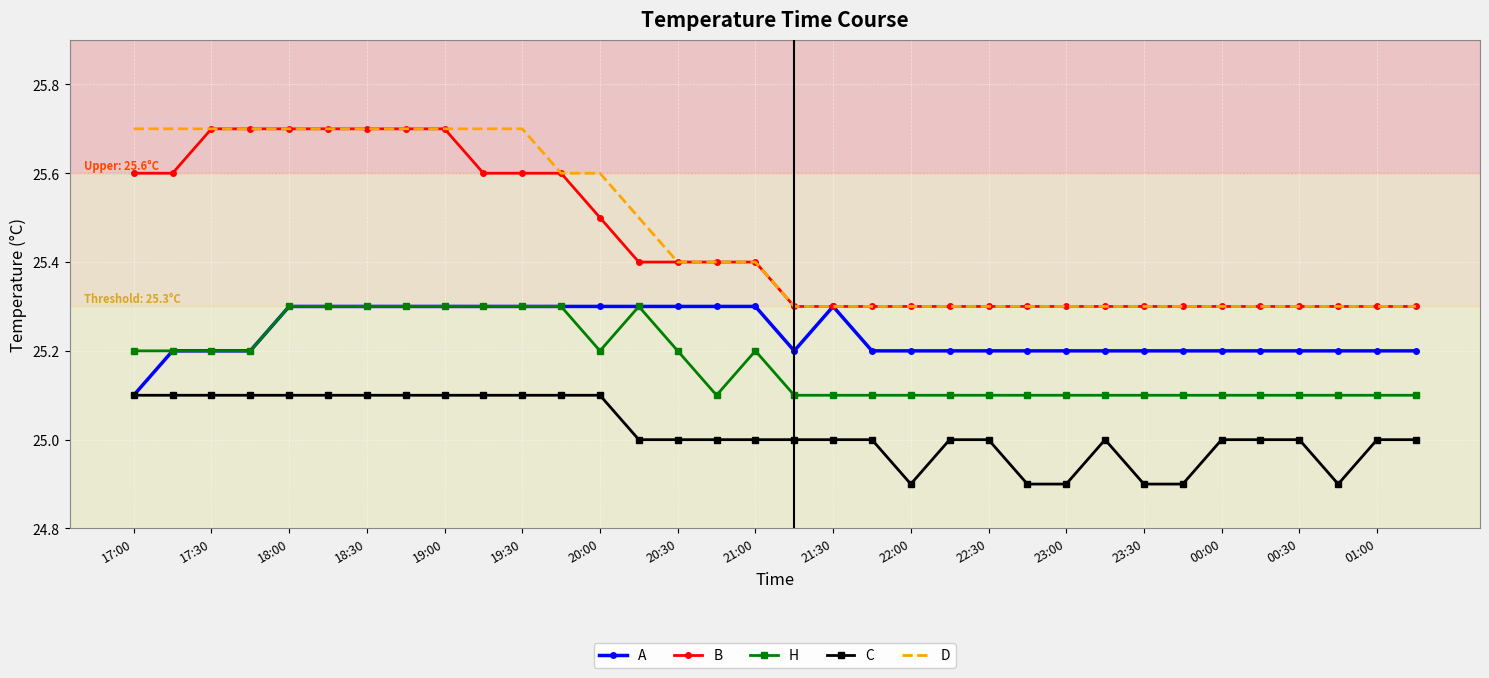

True or false: D and C cross at least once.

False